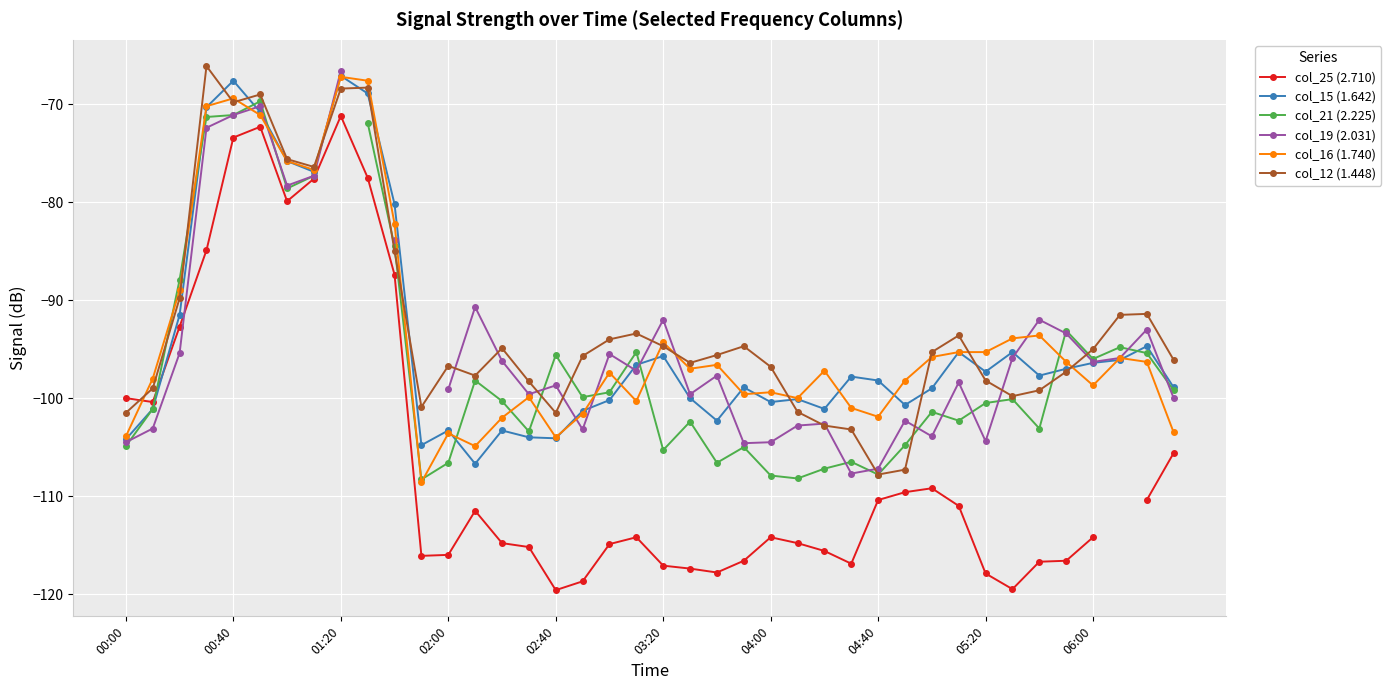

What is the difference between the maximum and minimum values in the col_19 (2.031) series?

41.1